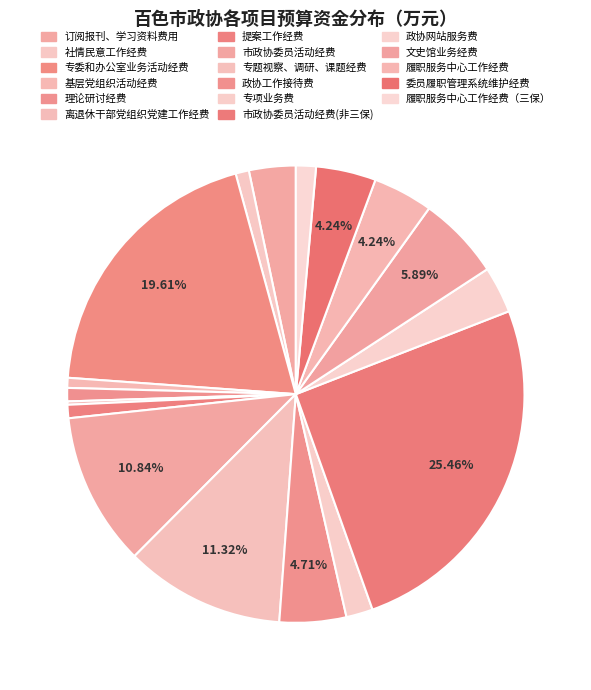

How many segments does this pie chart have?

17